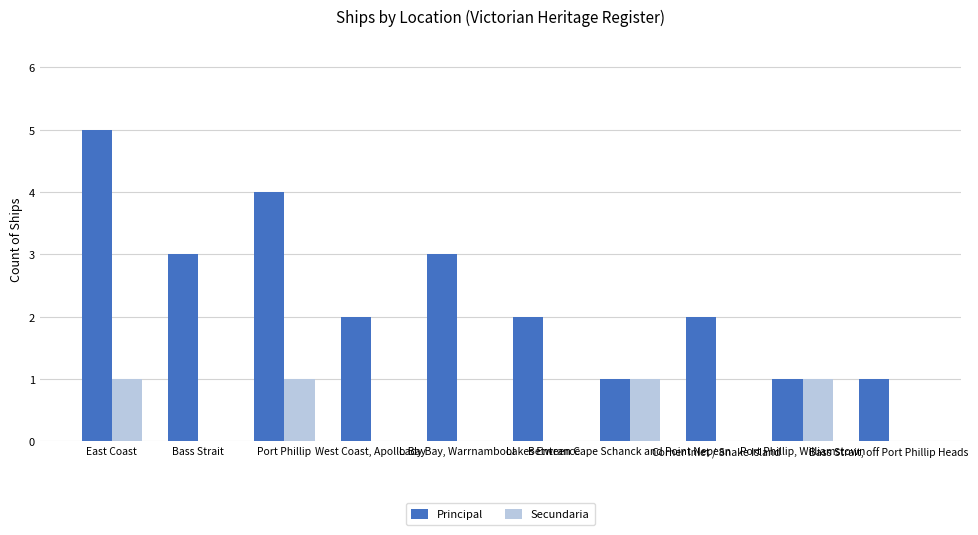

Are the bars grouped side by side (vs. stacked)?

Yes